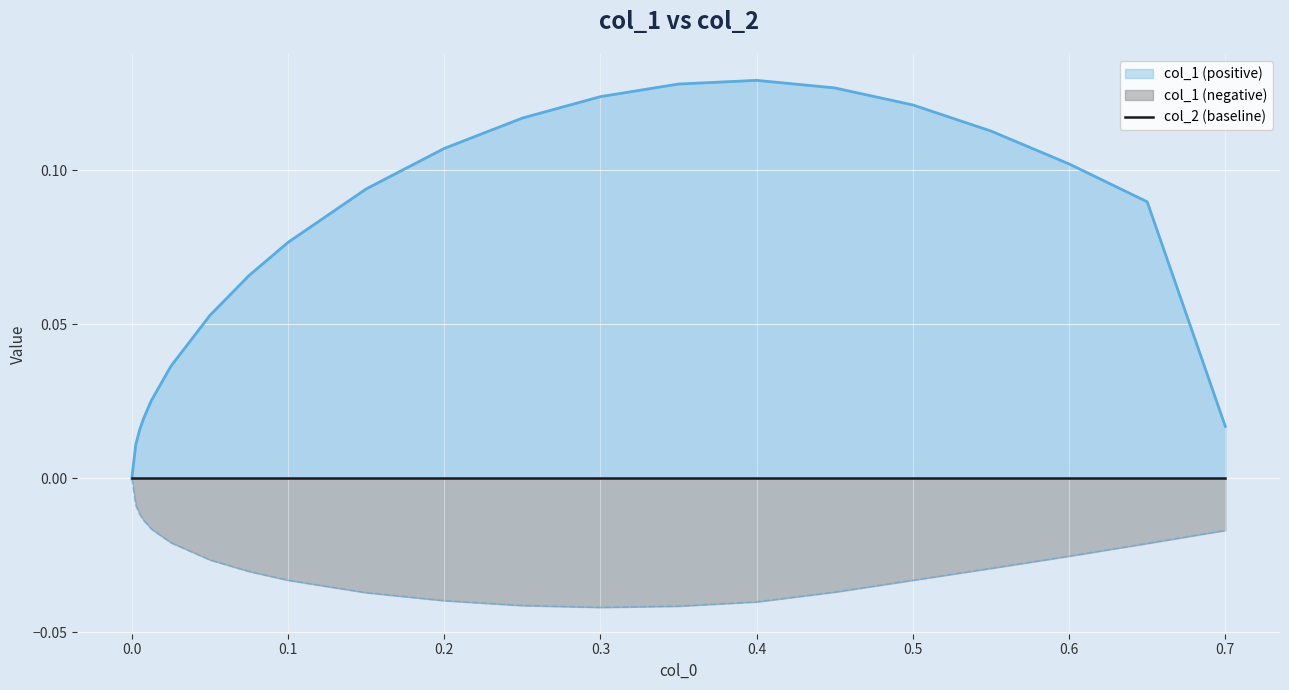

What position from the right is 0.6?

3